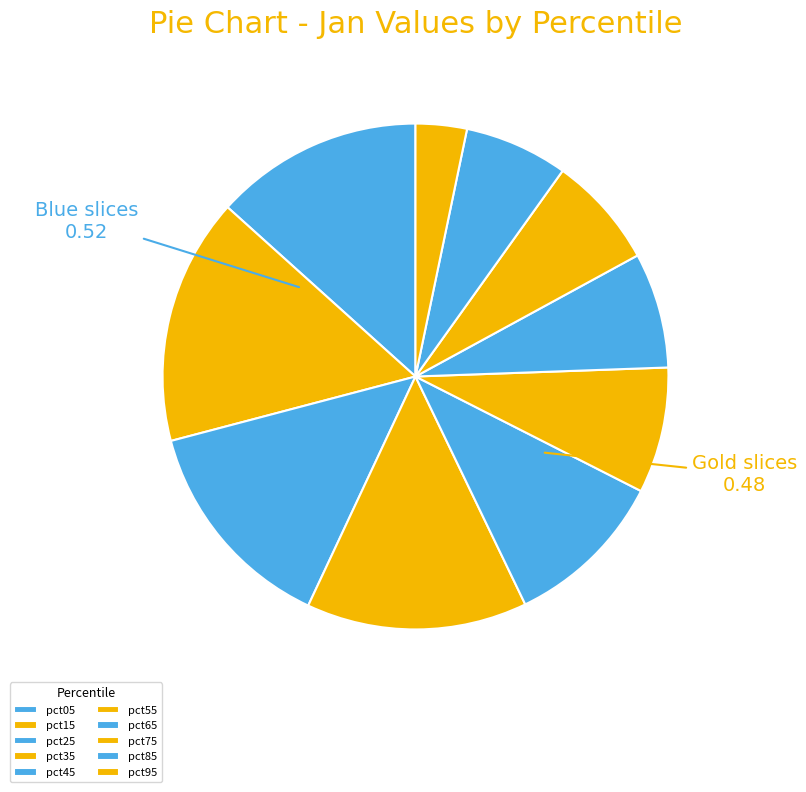

What is the smallest slice in the pie chart?

pct95